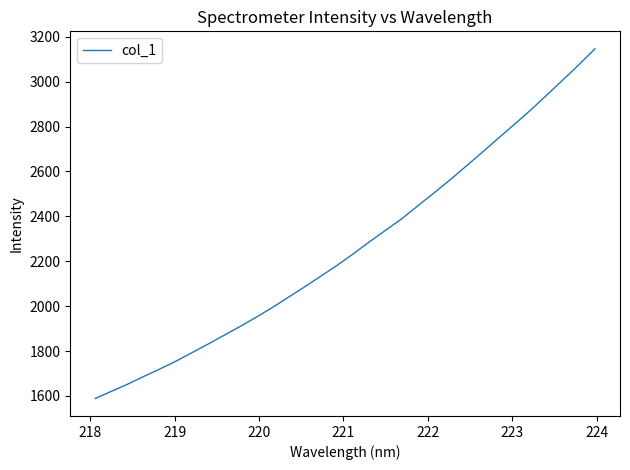

What is the smallest value displayed?

1588.5